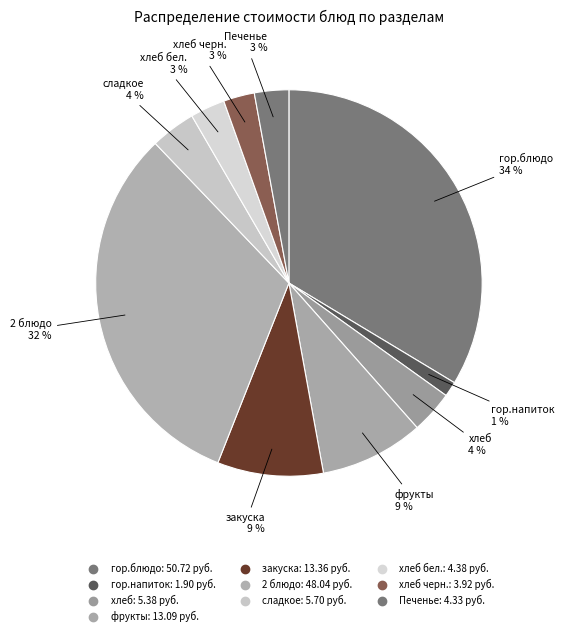

How many slices are in this pie chart?

10